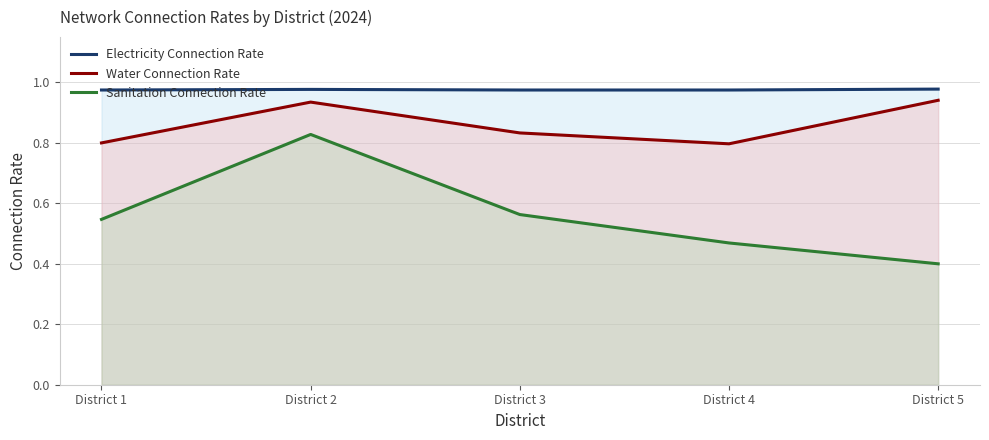

How many lines are shown in the chart?

3